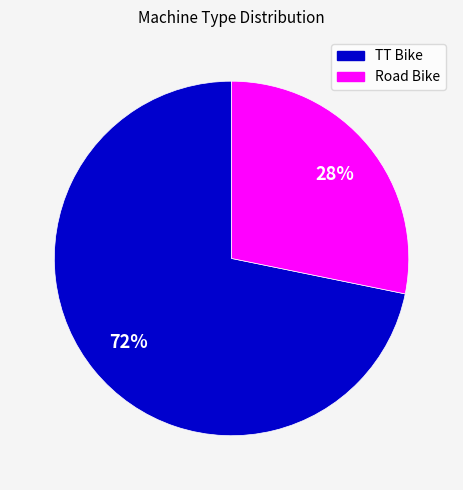

The Road Bike slice represents 28% of the pie. True or false?

True